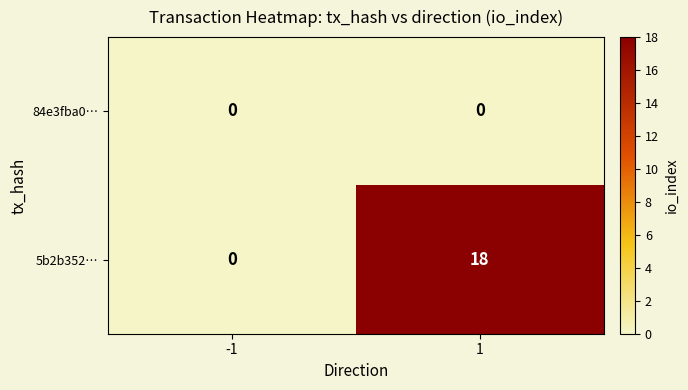

Which series has the largest total across all categories?

5b2b352…